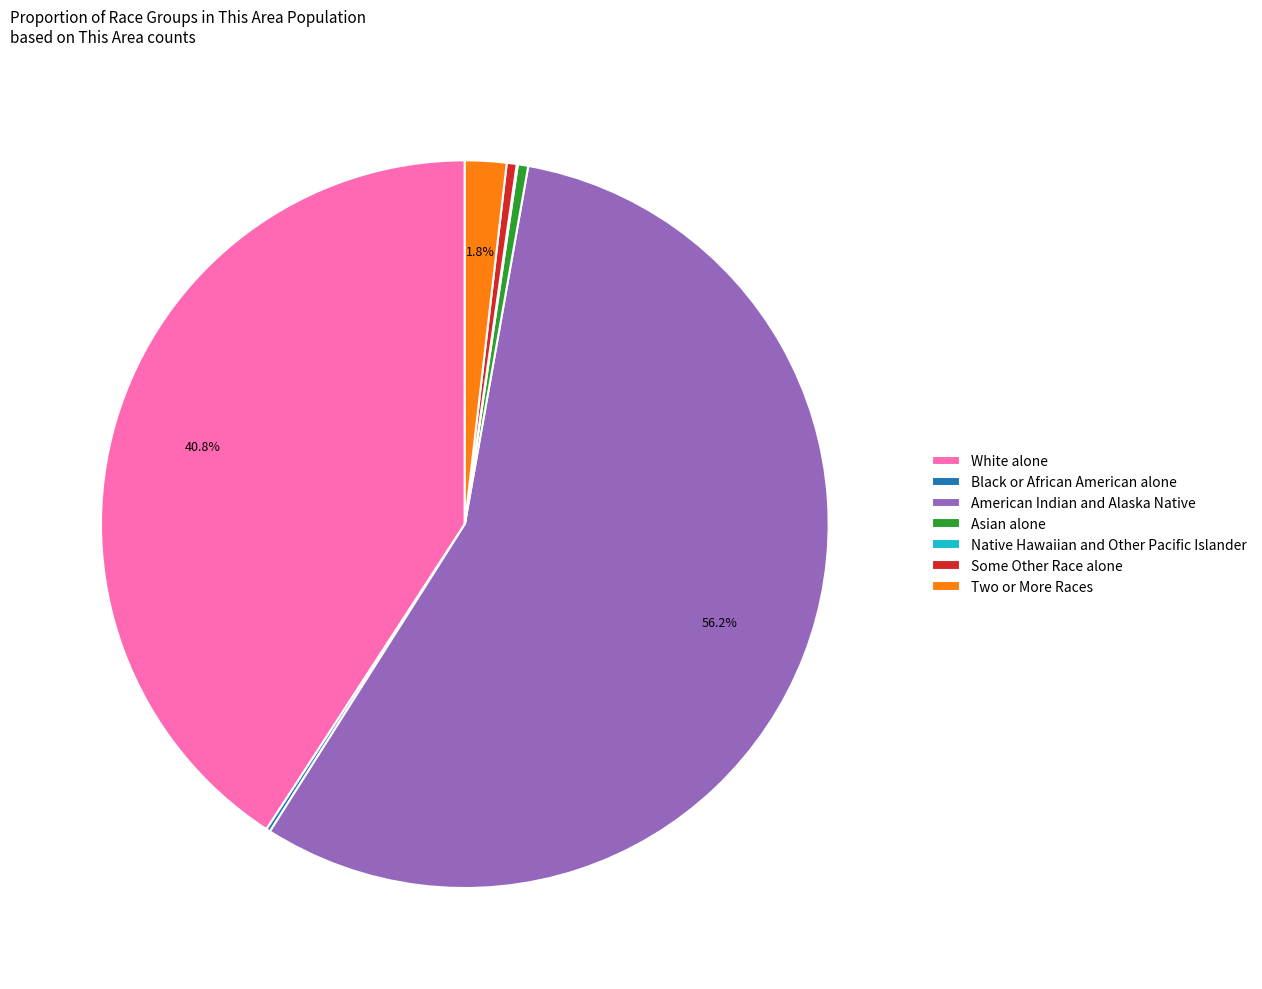

Which has a higher value, Some Other Race alone or American Indian and Alaska Native?

American Indian and Alaska Native